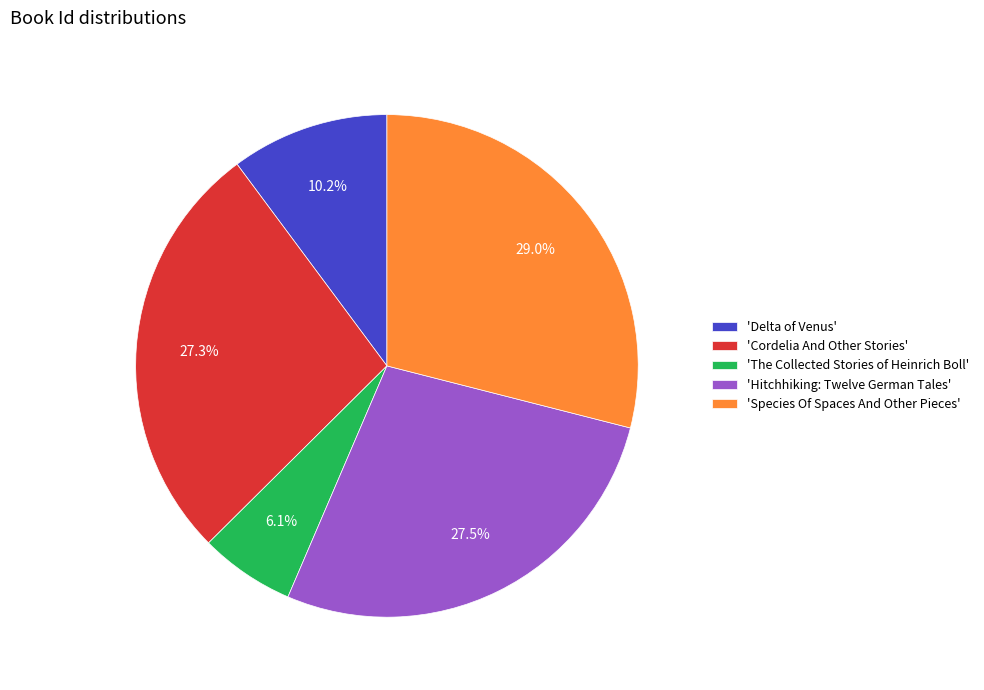

How many segments does this pie chart have?

5